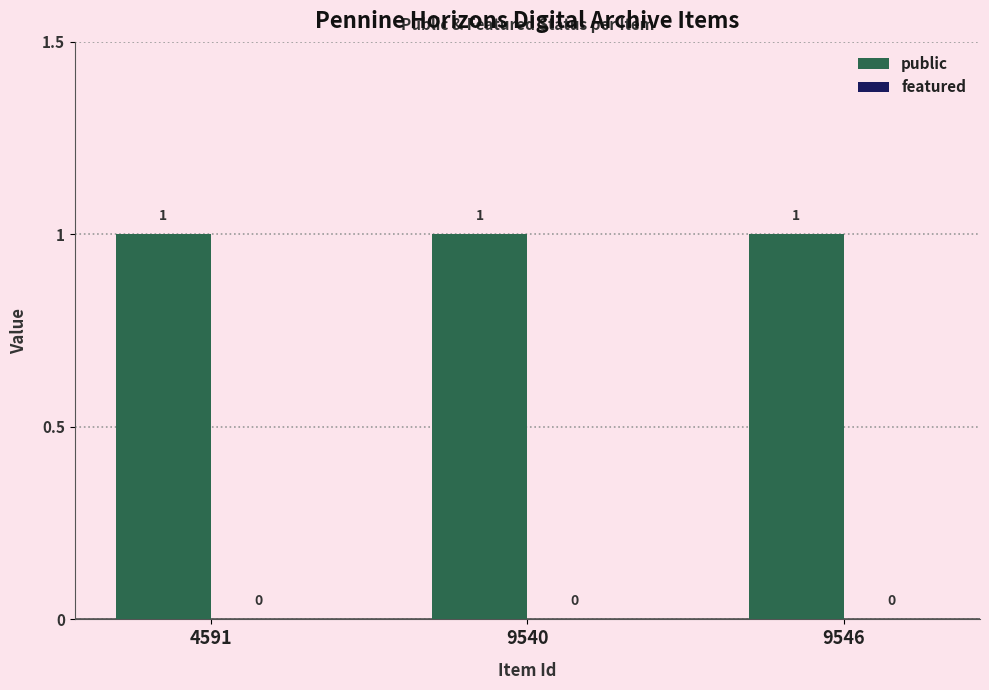

How many data points does each series have?

3